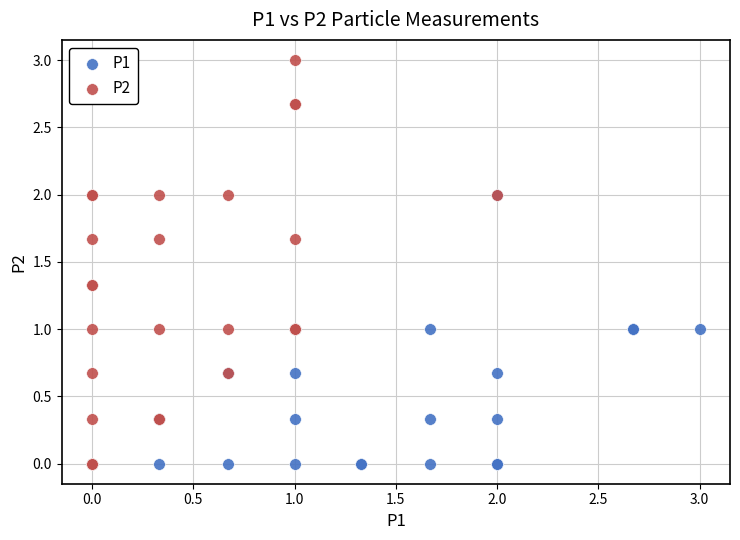

Which series has the largest Y range (max minus min)?

P2